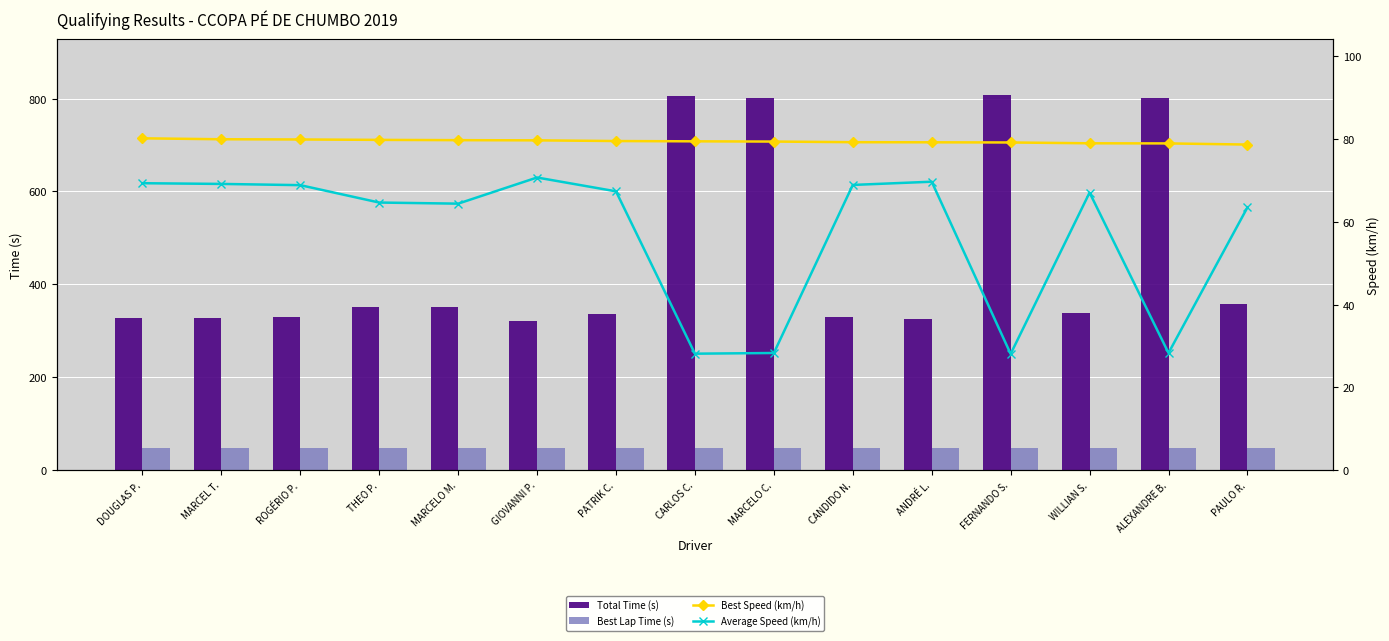

The value of Average Speed (km/h) at DOUGLAS P. is 69.3. True or false?

True